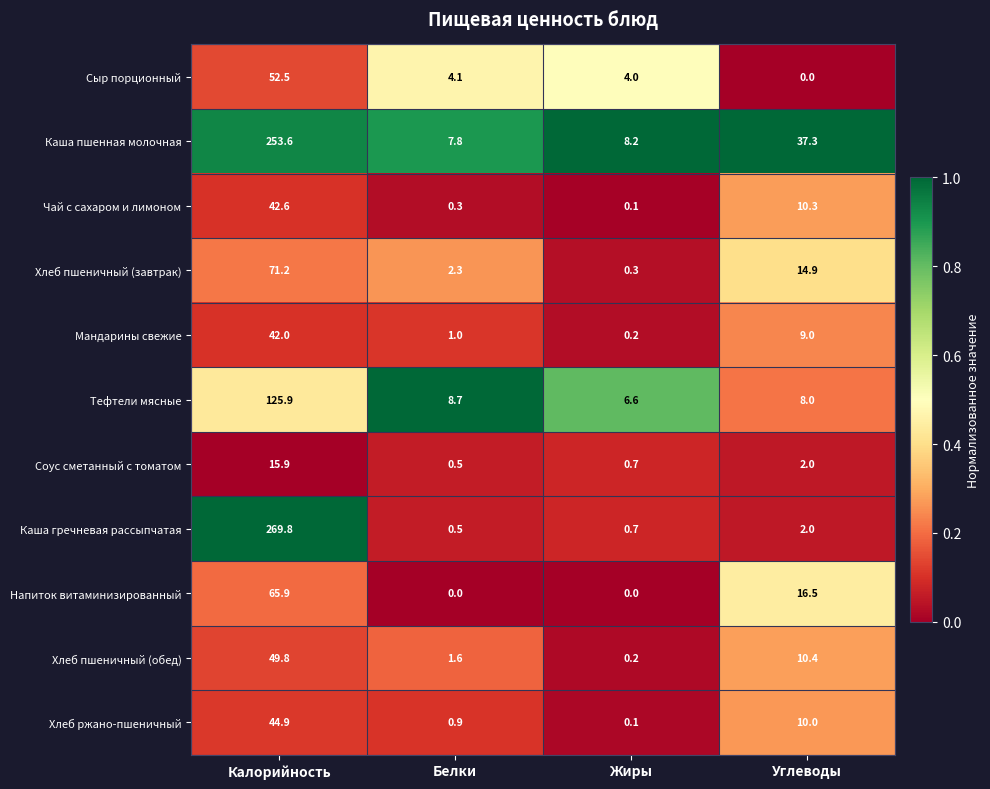

Rank the series by their maximum value, from highest to lowest.

Каша гречневая рассыпчатая, Каша пшенная молочная, Тефтели мясные, Хлеб пшеничный (завтрак), Напиток витаминизированный, Сыр порционный, Хлеб пшеничный (обед), Хлеб ржано-пшеничный, Чай с сахаром и лимоном, Мандарины свежие, Соус сметанный с томатом